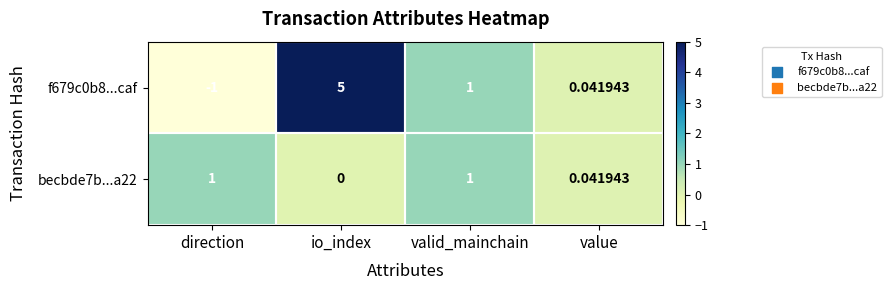

Count the number of data series in this chart.

2